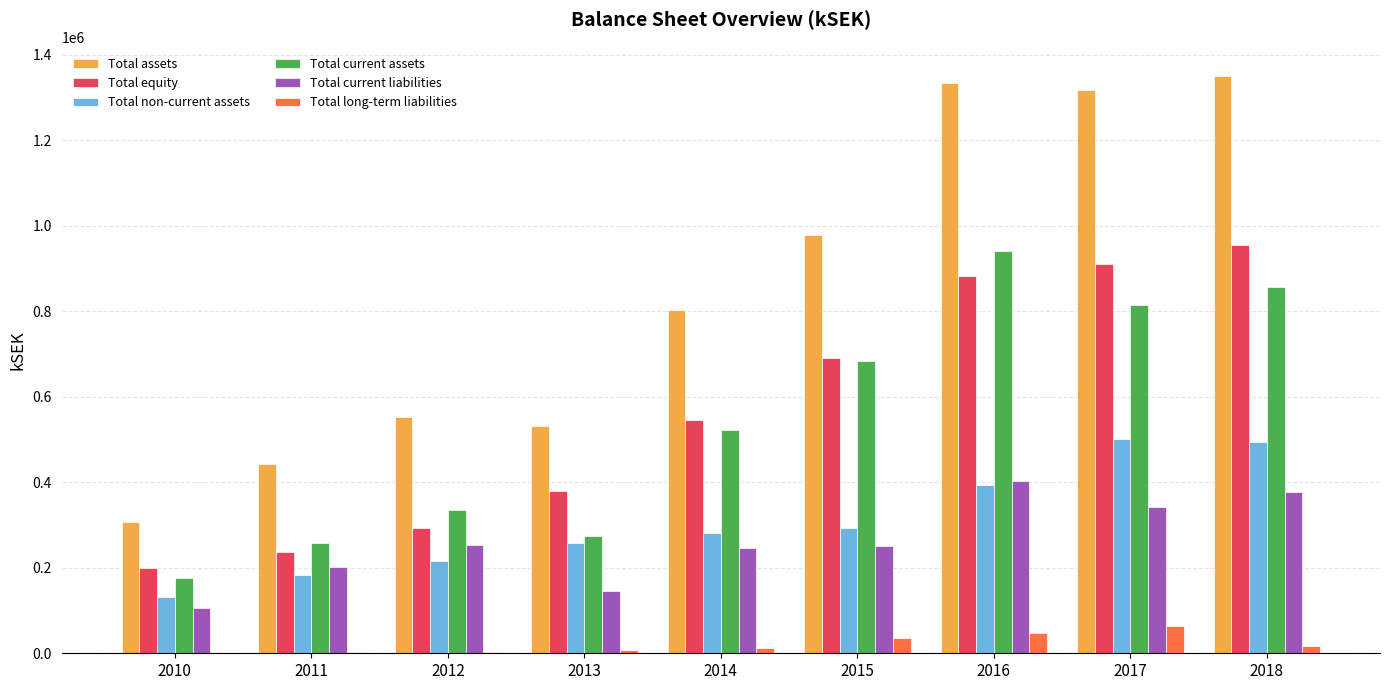

What is the highest value of the Total current liabilities series?

404269.7